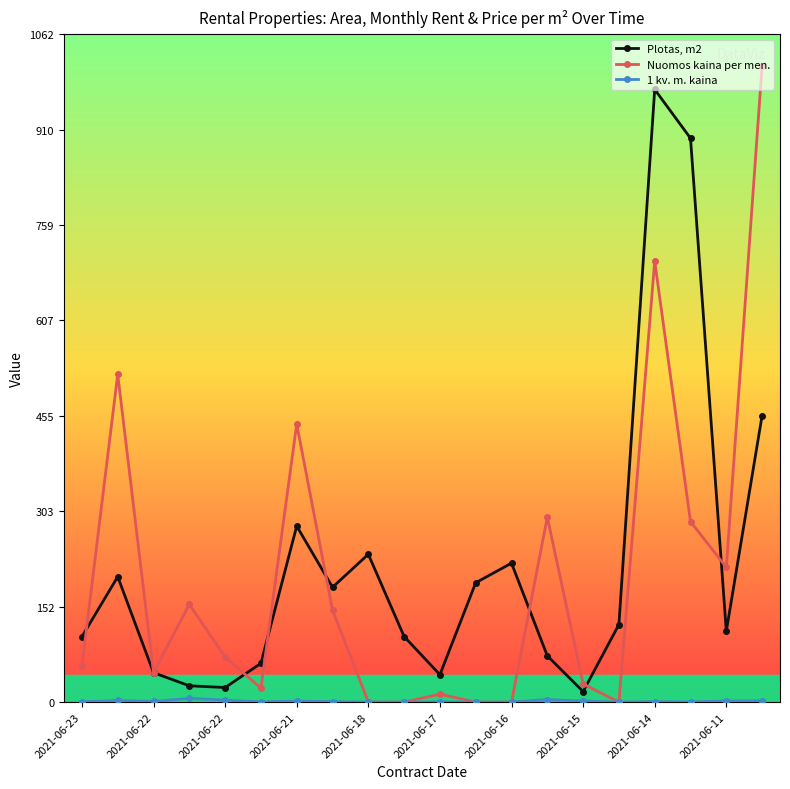

What is the maximum value shown in the chart?

1011.6